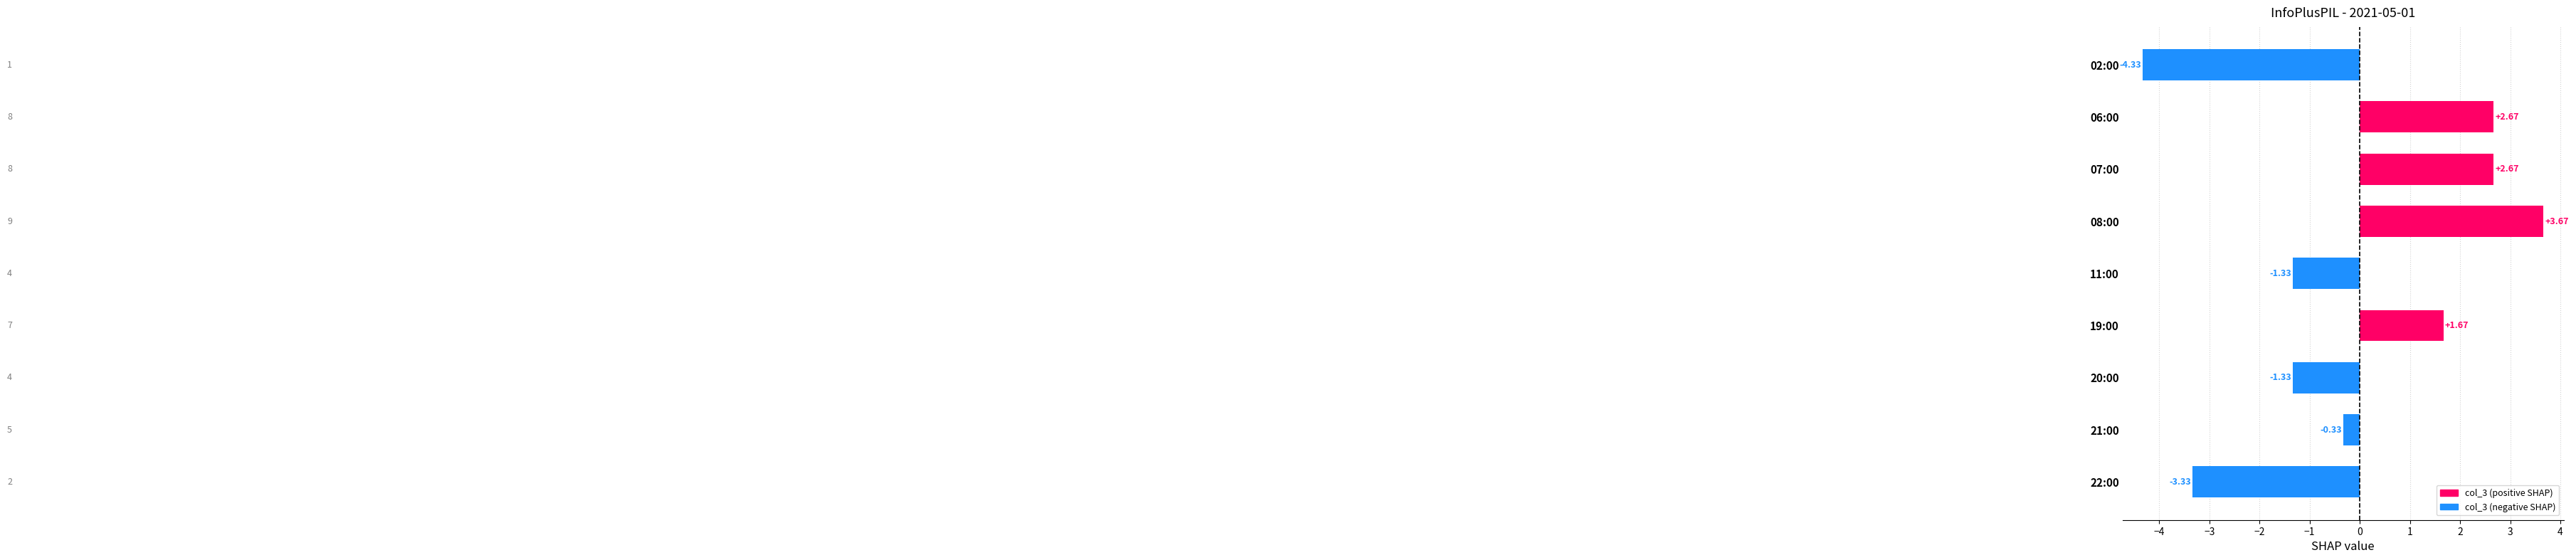

Between 21:00 and 08:00, which is larger?

08:00